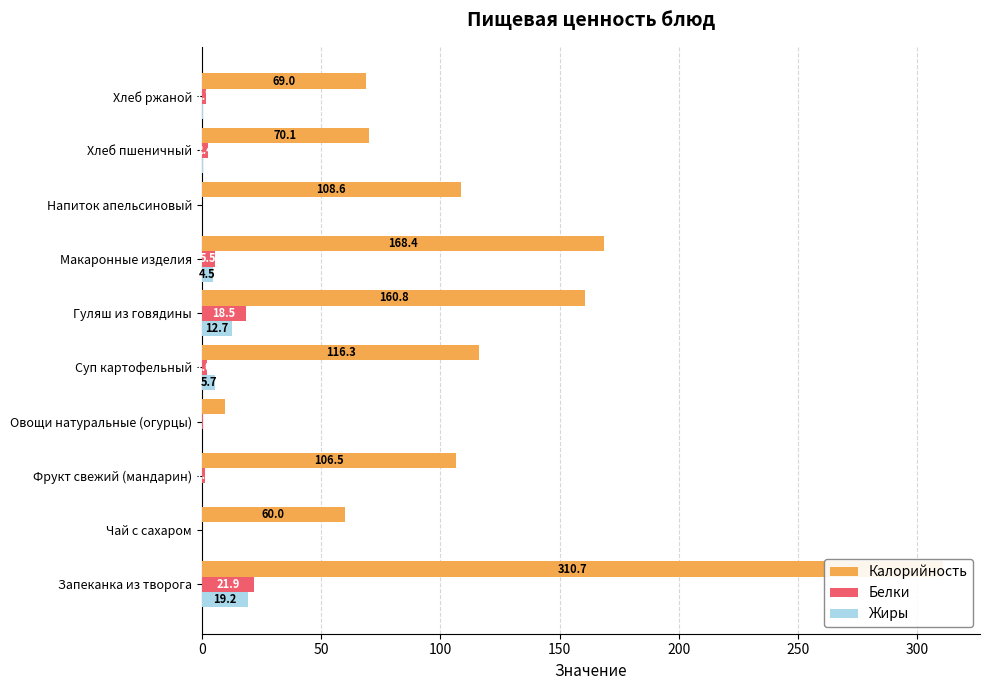

How many values in the Жиры series exceed 0?

6